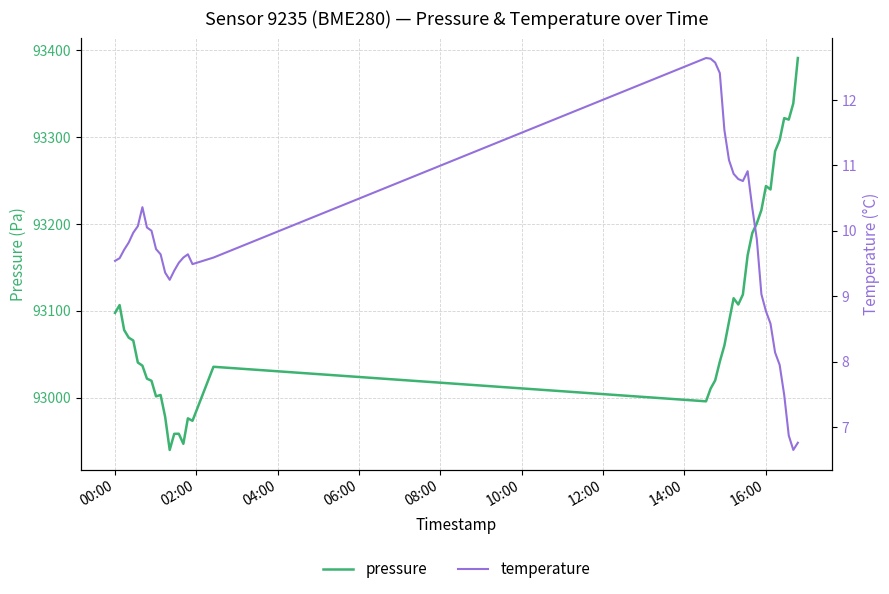

Is the value of temperature at 31 greater than the value of pressure at 19?

No